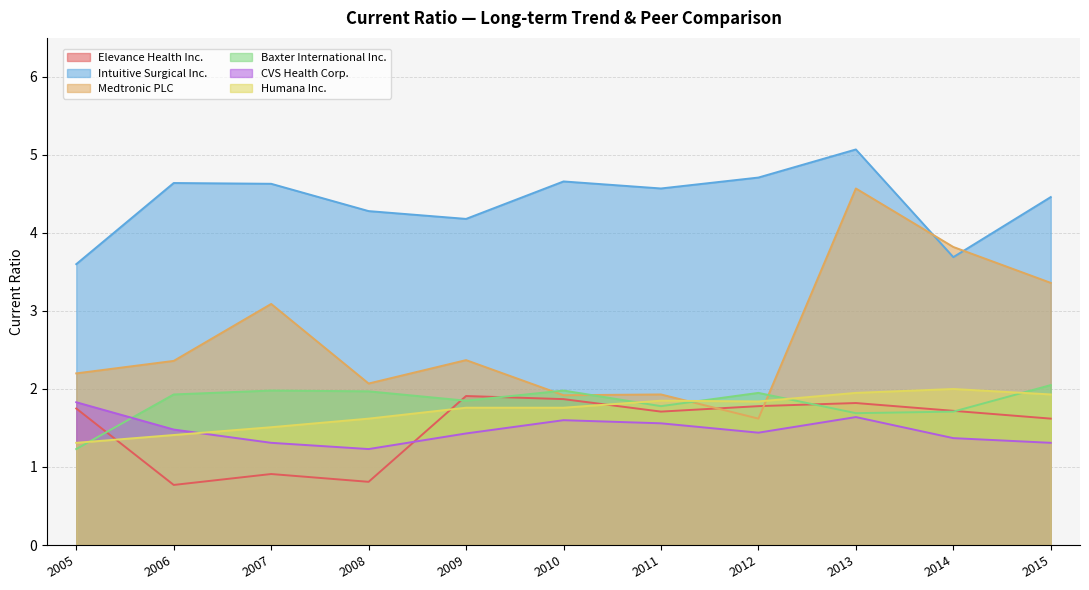

List the series in order of their peak value, highest first.

Intuitive Surgical Inc., Medtronic PLC, Baxter International Inc., Humana Inc., Elevance Health Inc., CVS Health Corp.